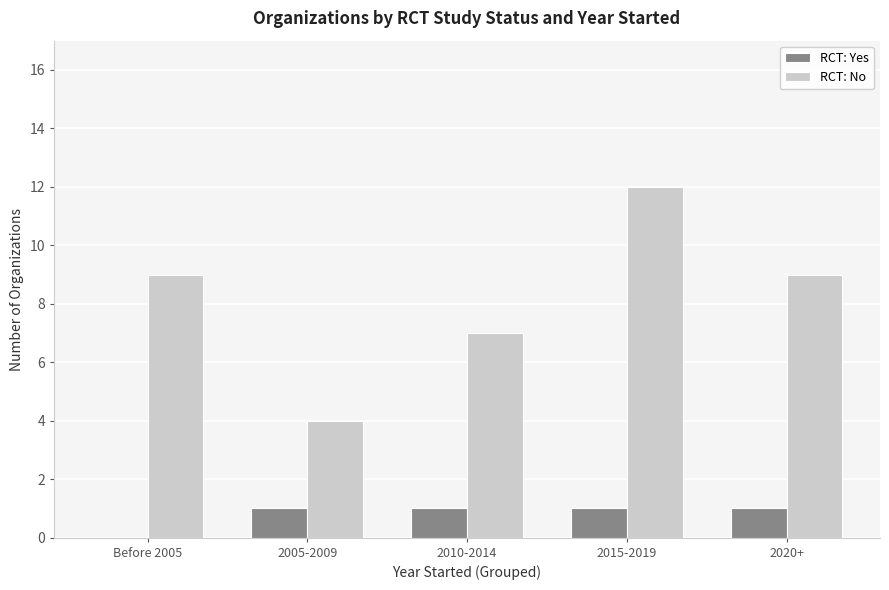

Between 2010-2014 and 2015-2019, which series saw the biggest shift?

RCT: No